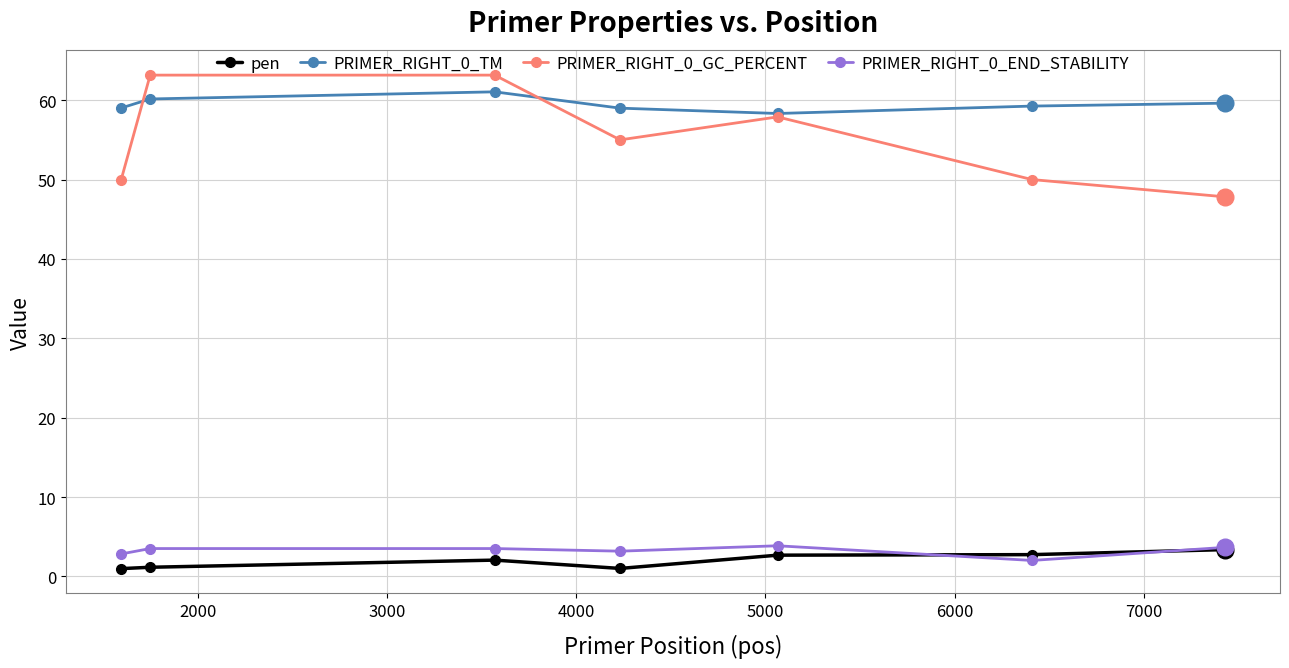

What is the value of the PRIMER_RIGHT_0_GC_PERCENT point at the 3rd from the left?

63.2